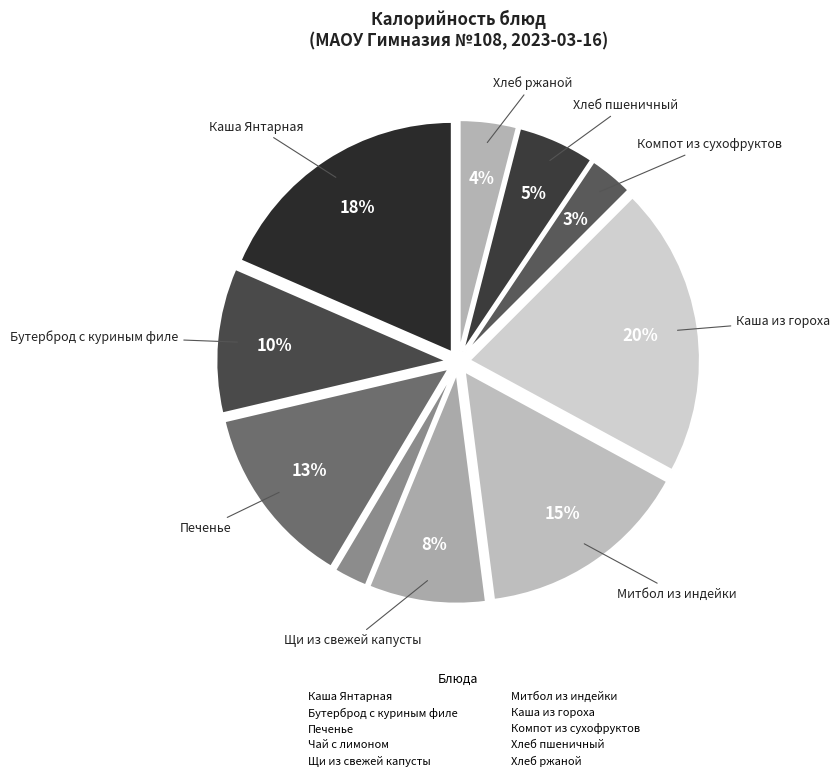

To the nearest percent, what percentage of the pie is Щи из свежей капусты?

8%